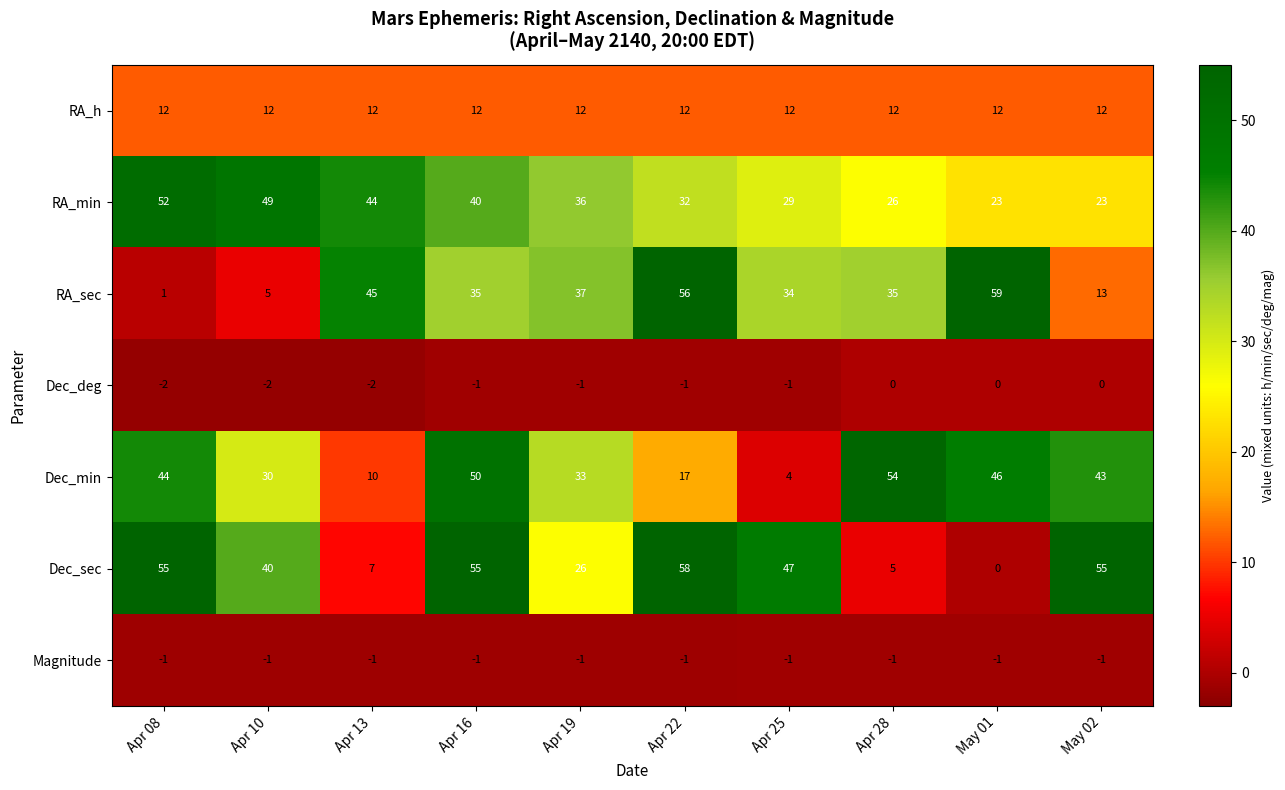

Which category has the highest value across all series?

May 01